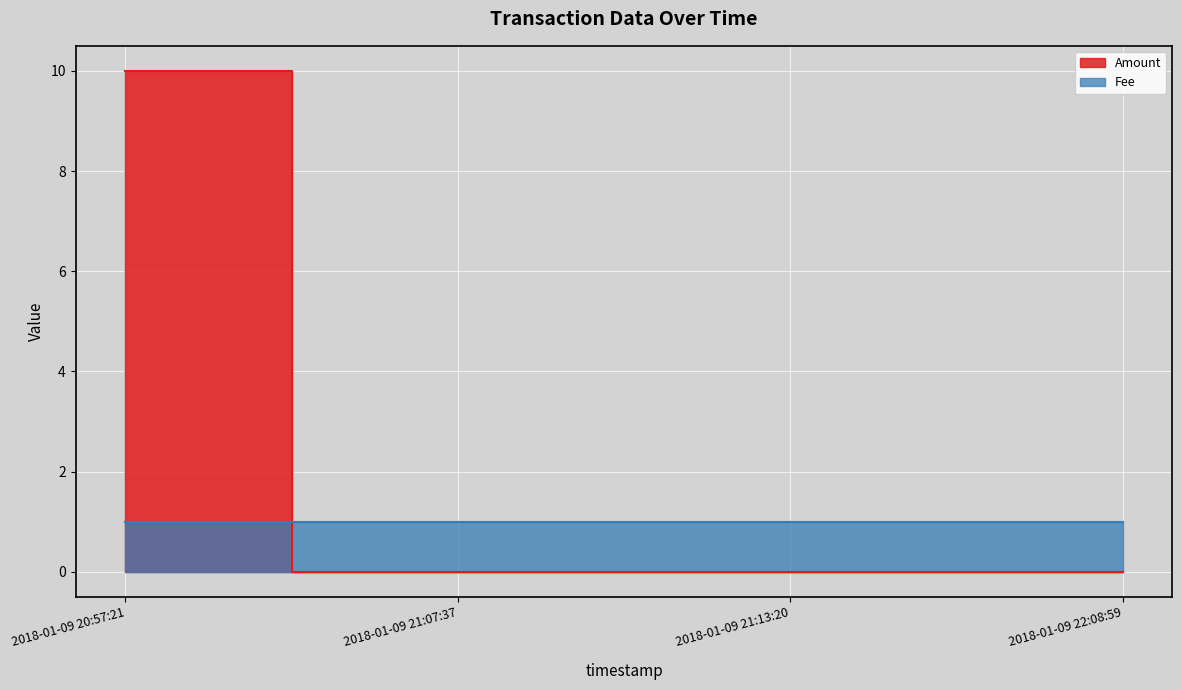

What is the sum of all values?

10